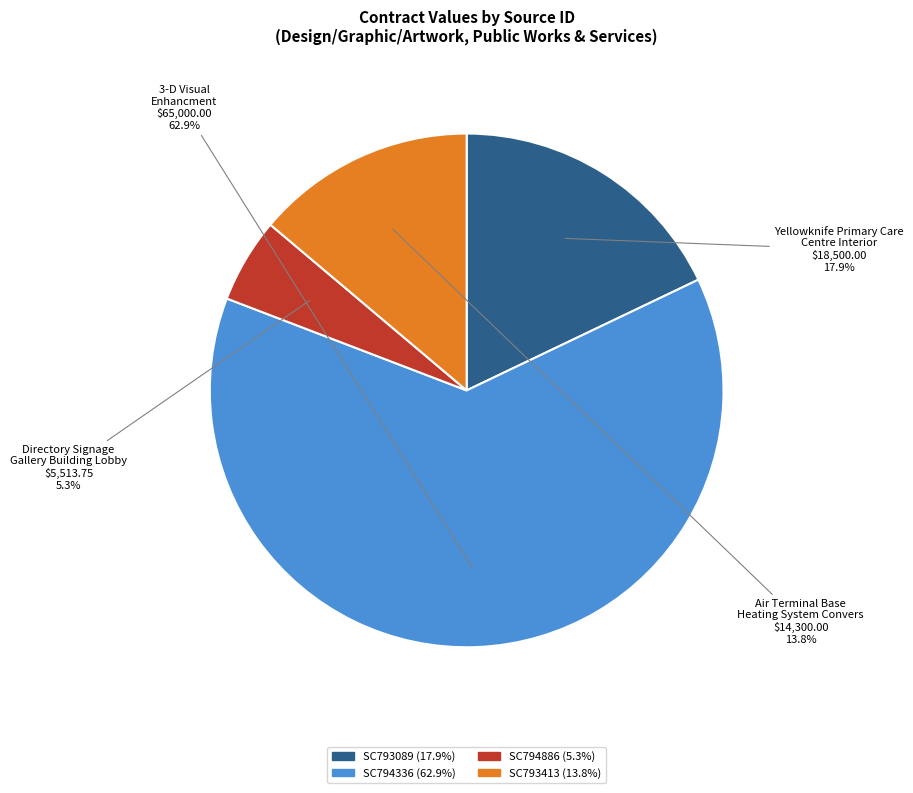

Which has a higher value, SC794886 or SC793089?

SC793089